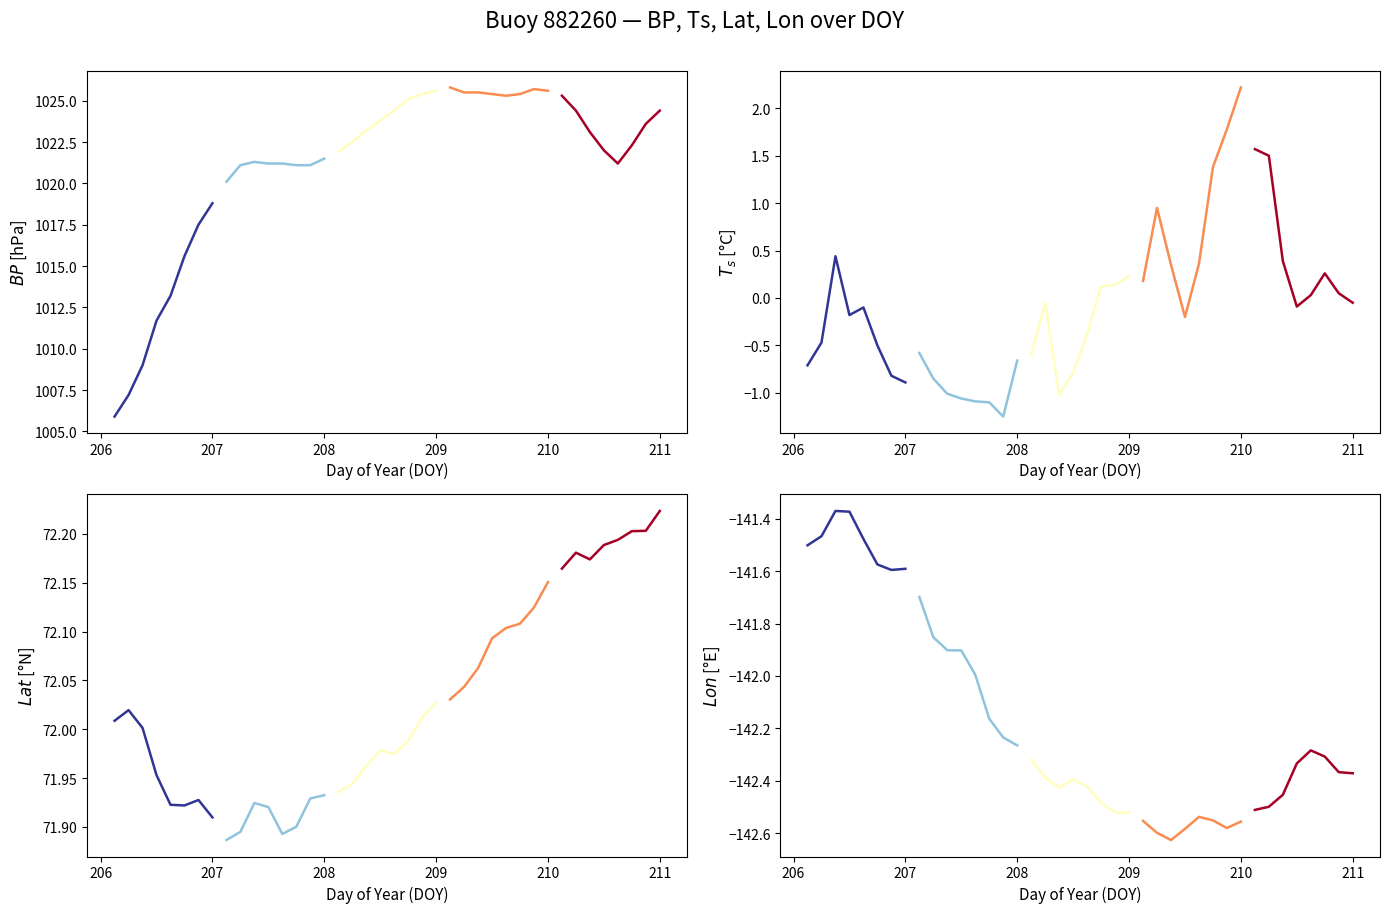

Reading left to right, extract all data points from this chart.

Segment 1: -141.5	-141.5	-141.4	-141.4	-141.5	-141.6	-141.6	-141.6
Segment 2: -141.7	-141.9	-141.9	-141.9	-142.0	-142.2	-142.2	-142.3
Segment 3: -142.3	-142.4	-142.4	-142.4	-142.4	-142.5	-142.5	-142.5
Segment 4: -142.6	-142.6	-142.6	-142.6	-142.5	-142.6	-142.6	-142.6
Segment 5: -142.5	-142.5	-142.5	-142.3	-142.3	-142.3	-142.4	-142.4